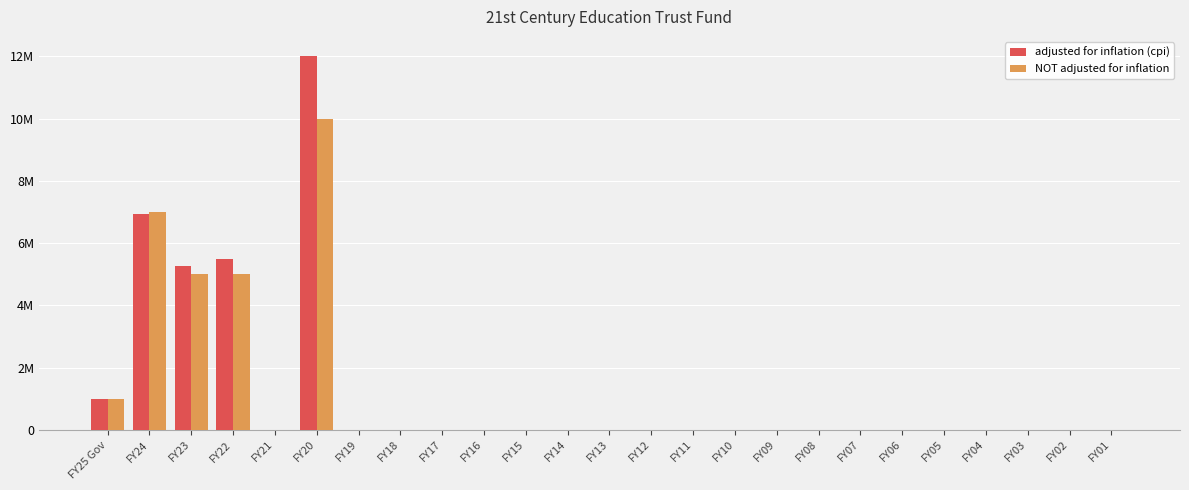

Are the bars horizontal?

No